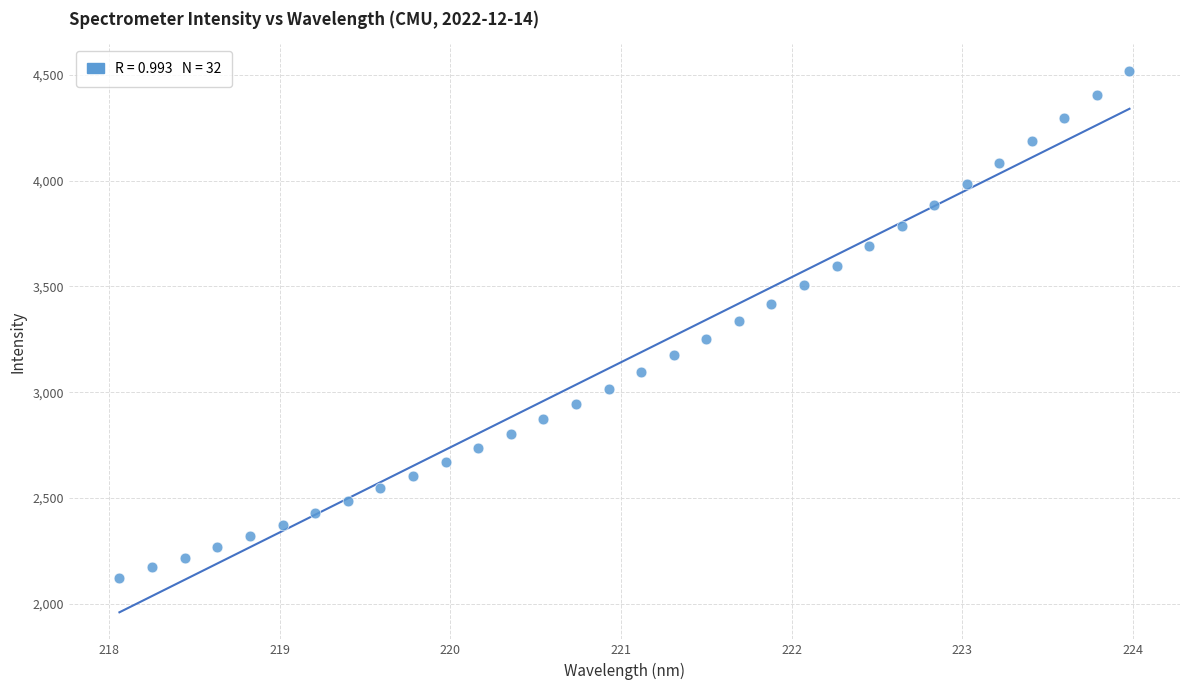

What is the range of Y values (max minus min)?

2395.3